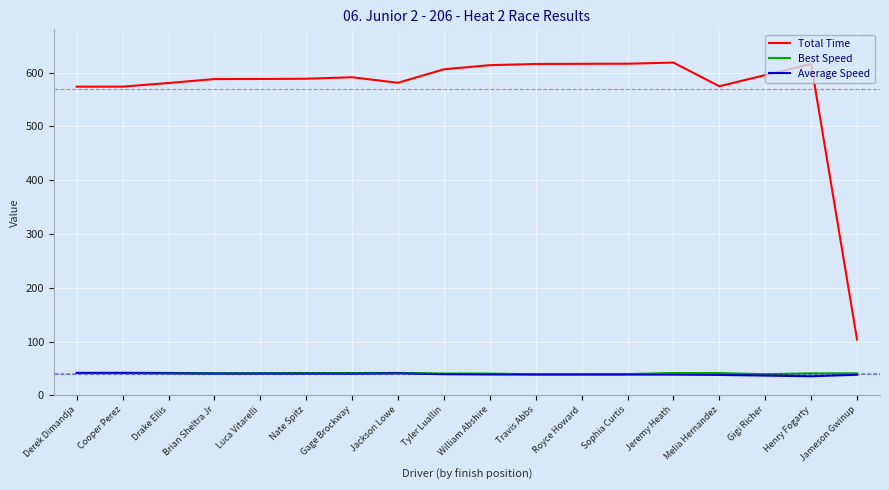

Is it true that Total Time equals 808.8 at Royce Howard?

False